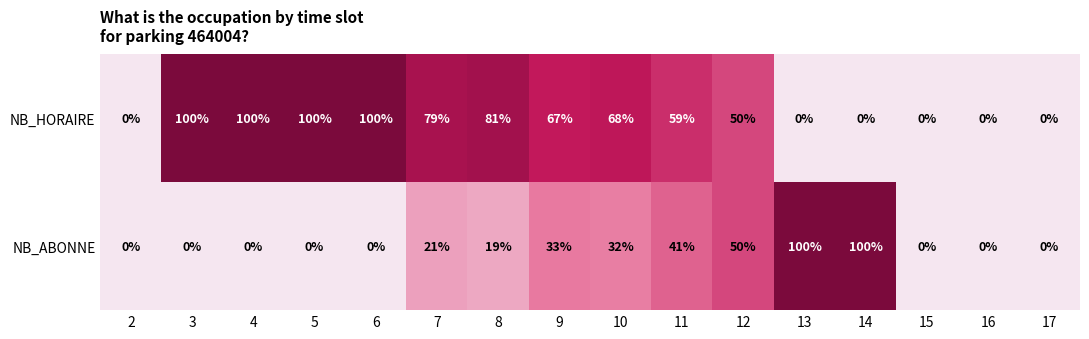

What is the total value across all series at 7?

100